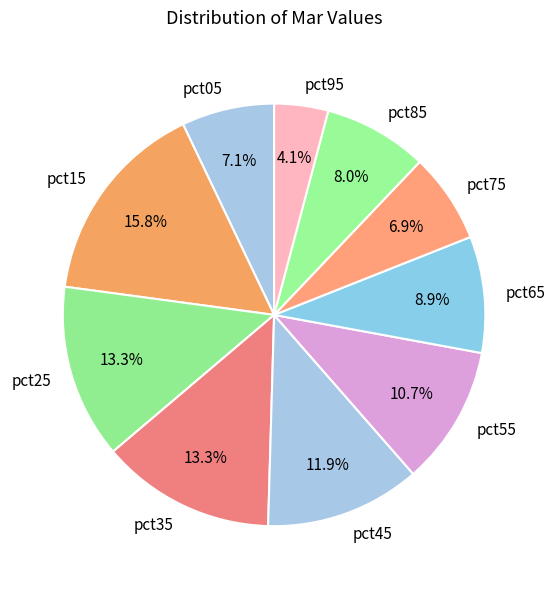

To the nearest percent, what portion does pct85 represent?

8%